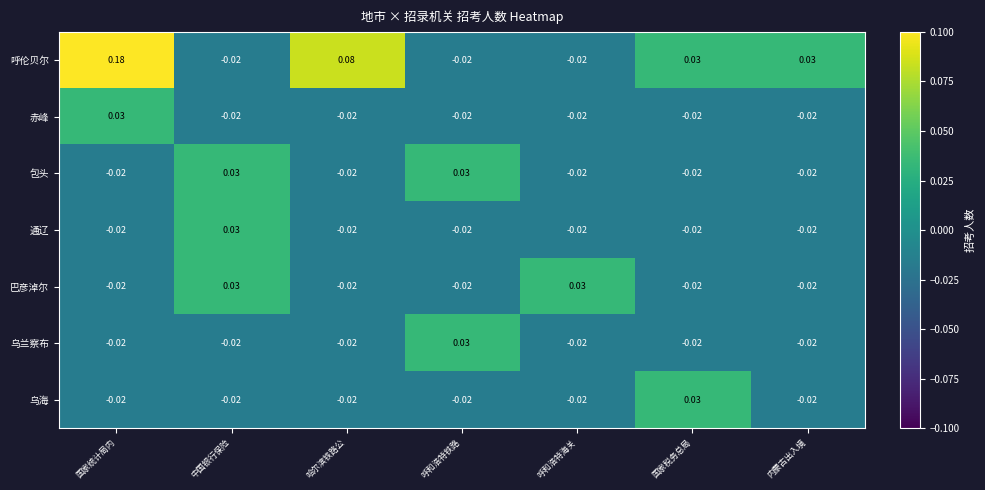

At which label does 通辽 reach its peak?

中国银行保险